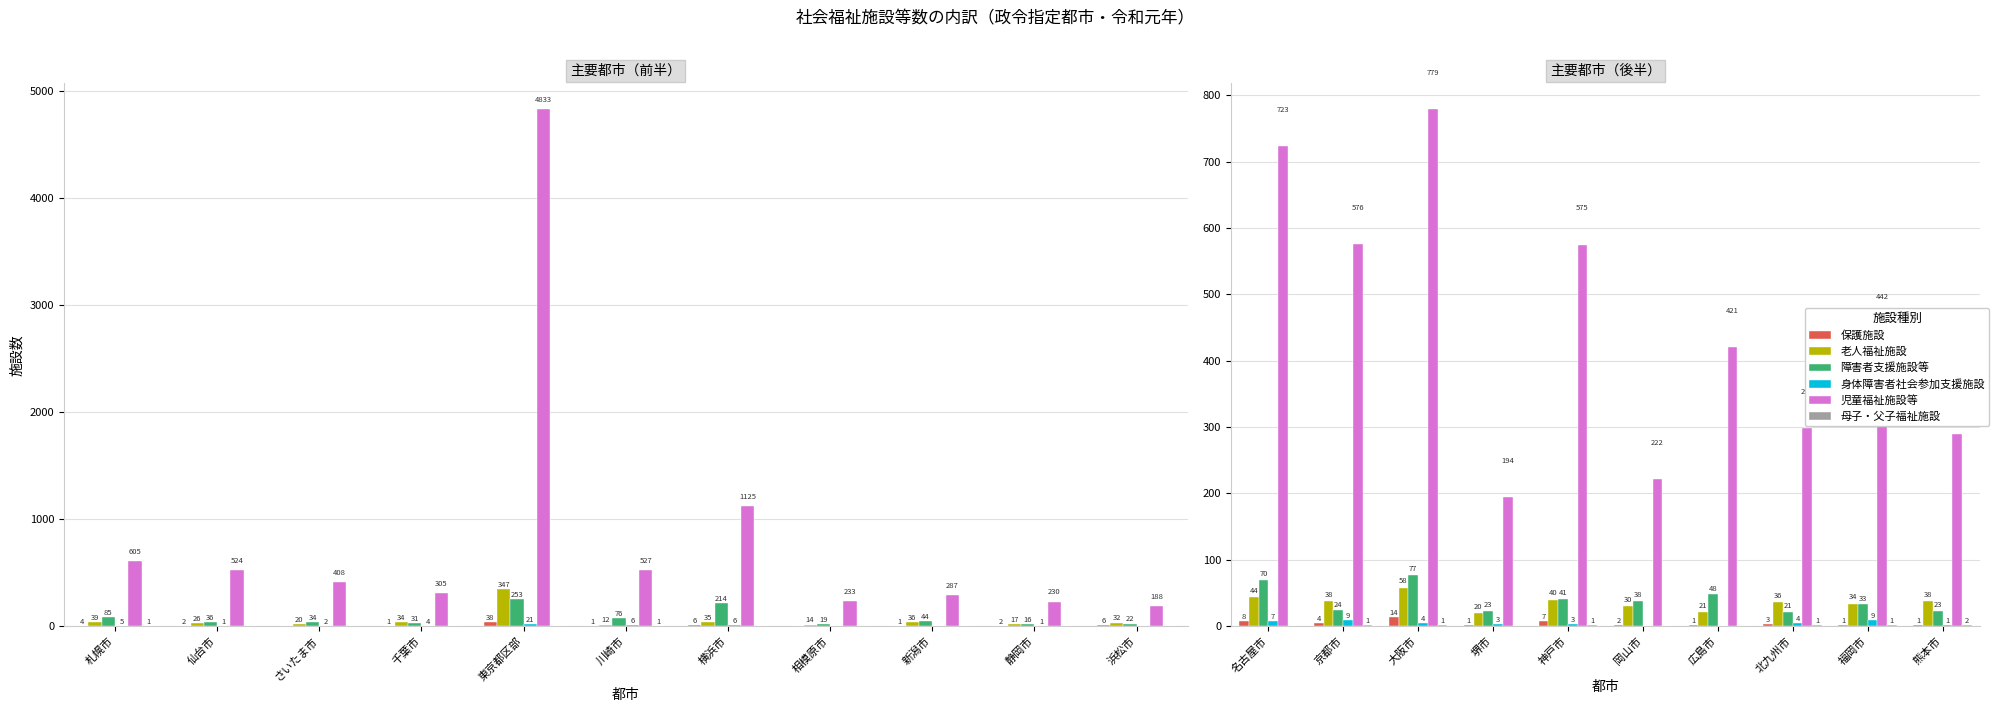

Where does the 身体障害者社会参加支援施設 series first go above 4?

名古屋市